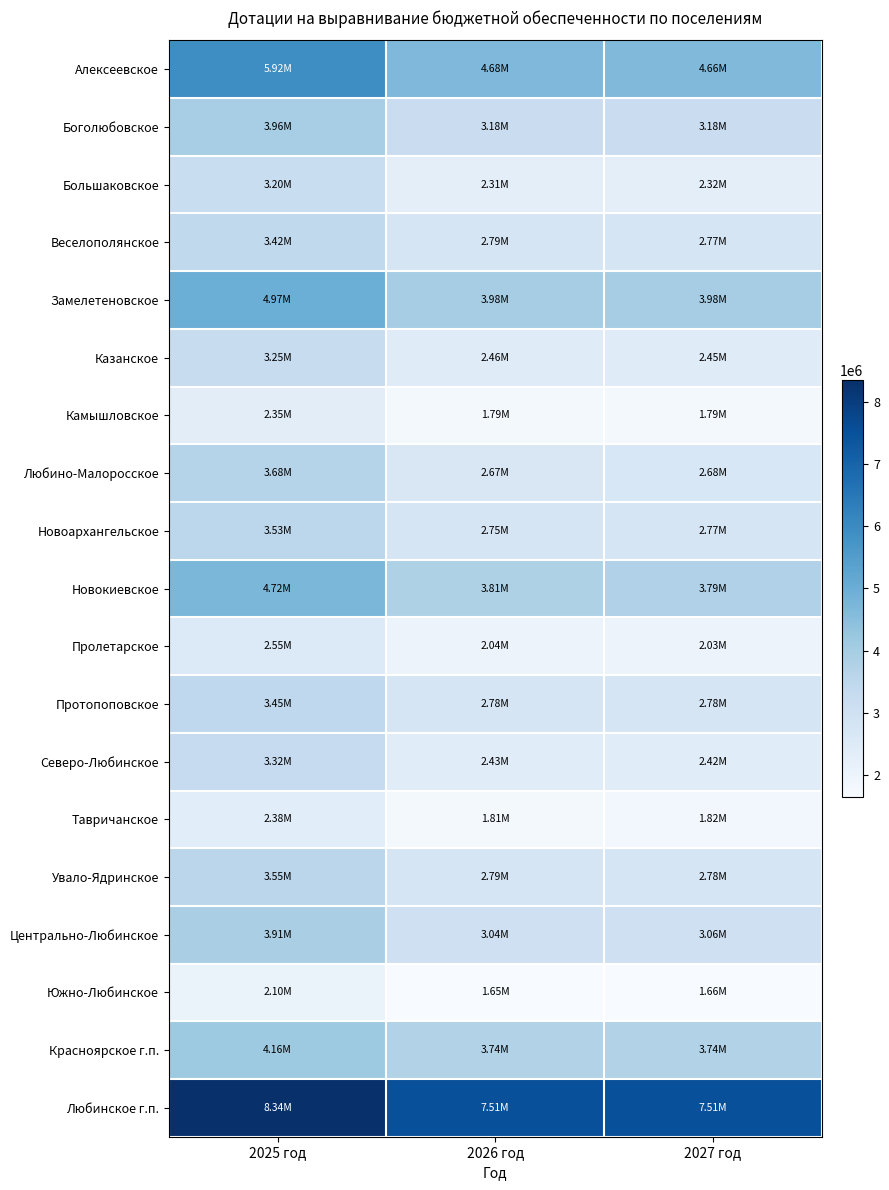

What is the difference between the highest and lowest values at 2026 год?

5856752.8